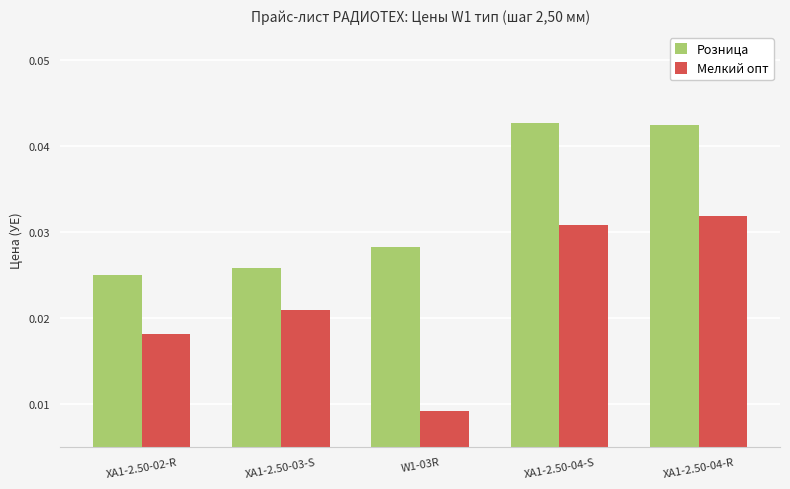

Rank the series by their maximum value, from highest to lowest.

Розница, Мелкий опт